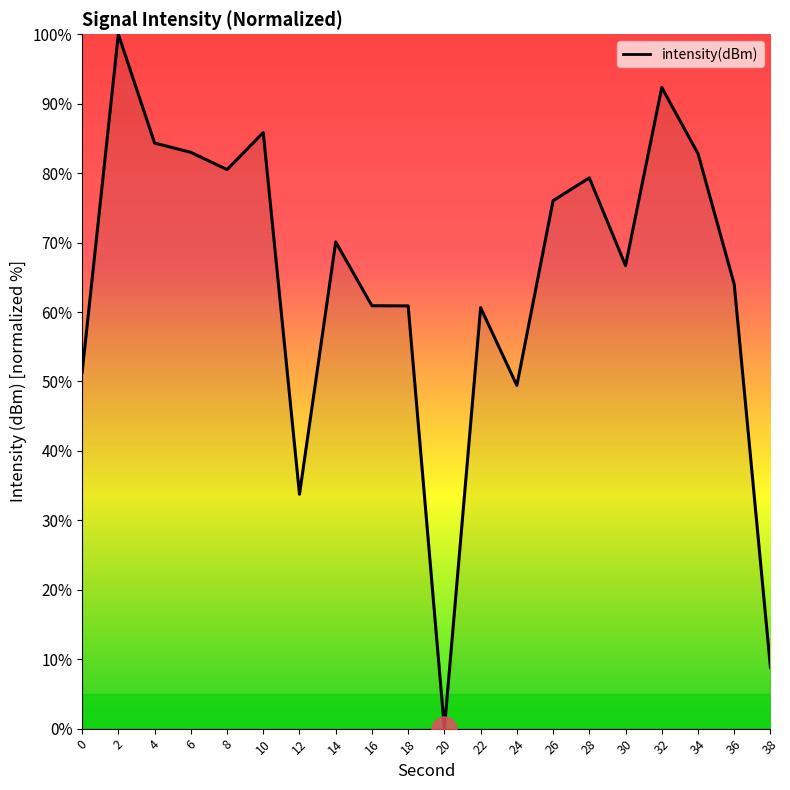

The value at 16 is 42.5. True or false?

False